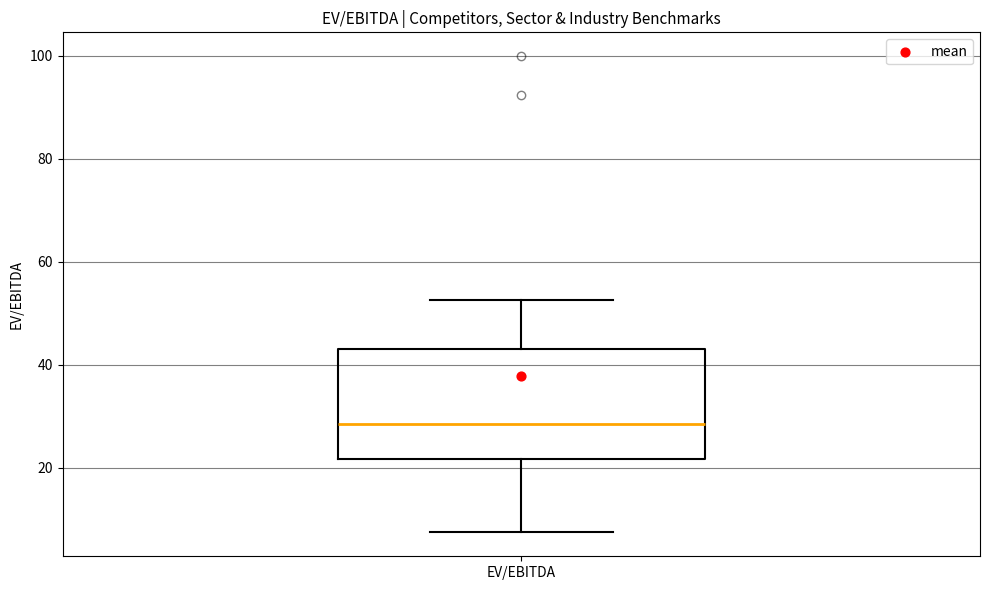

Transcribe this box plot: give where the median line is, the range the box spans, and where the two whiskers end, as read against the y-axis. The values are not printed on the chart, so give them approximately, as read against the axis.

median 28, box 22 to 44, whiskers 8 to 52